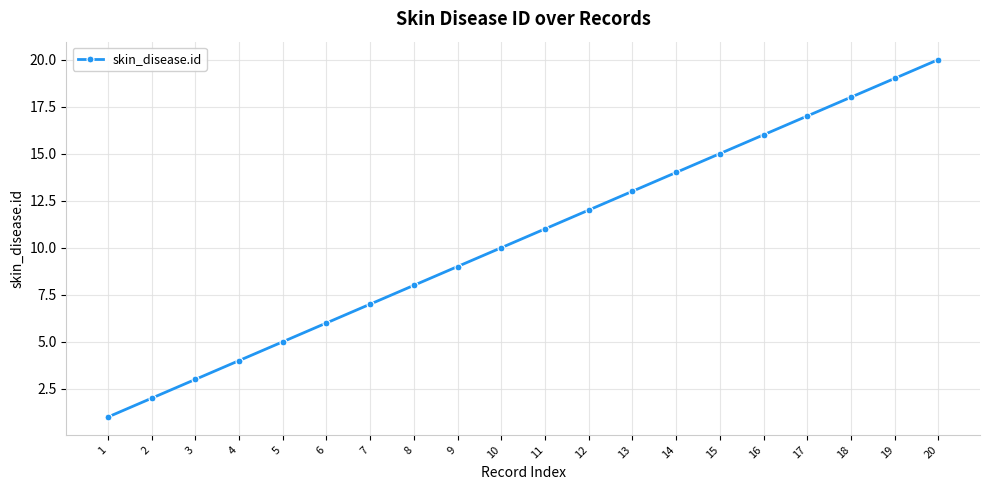

What is the maximum value shown in the chart?

20